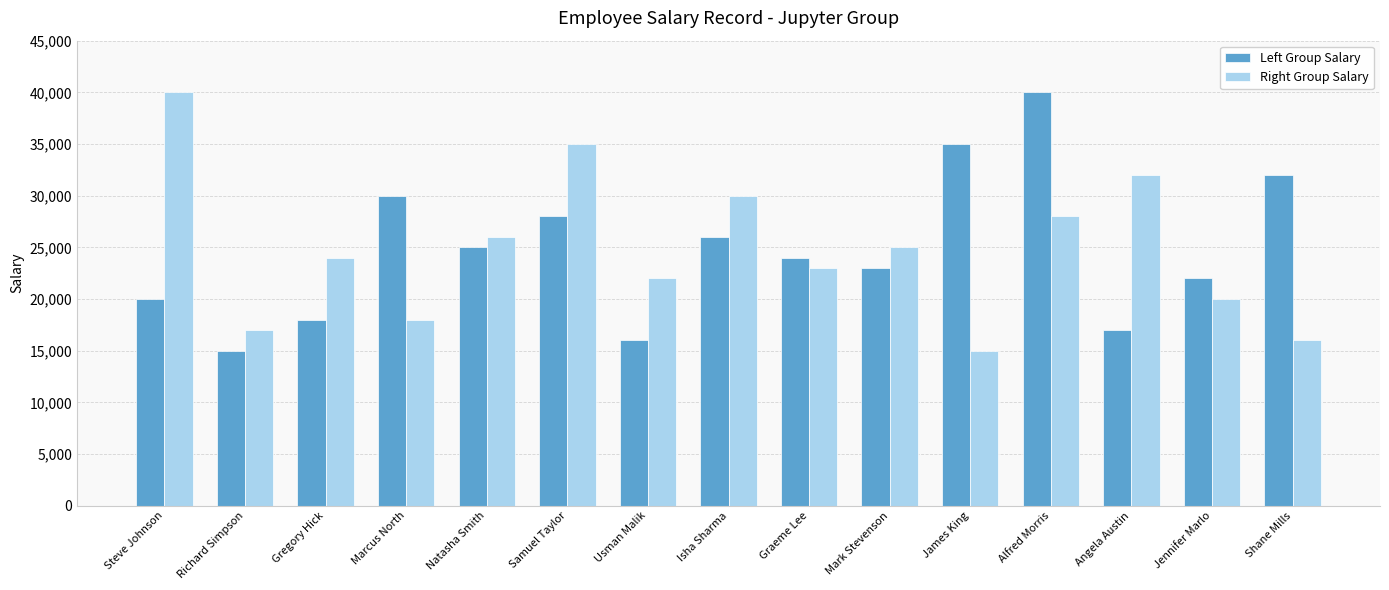

Does the chart contain stacked bars?

No